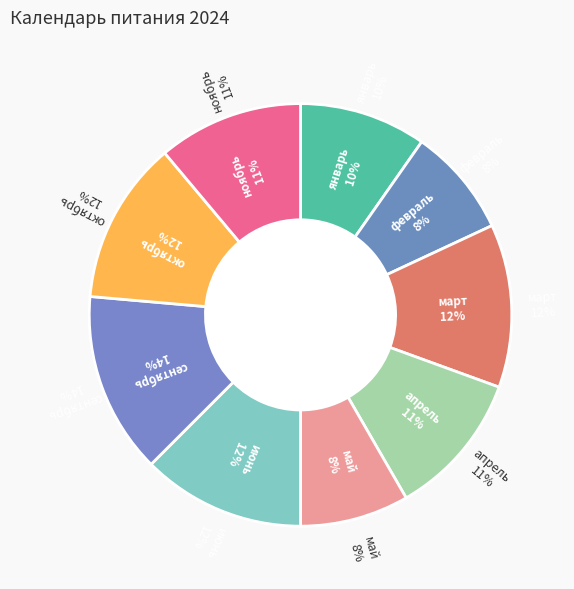

Which slice is the largest?

сентябрь